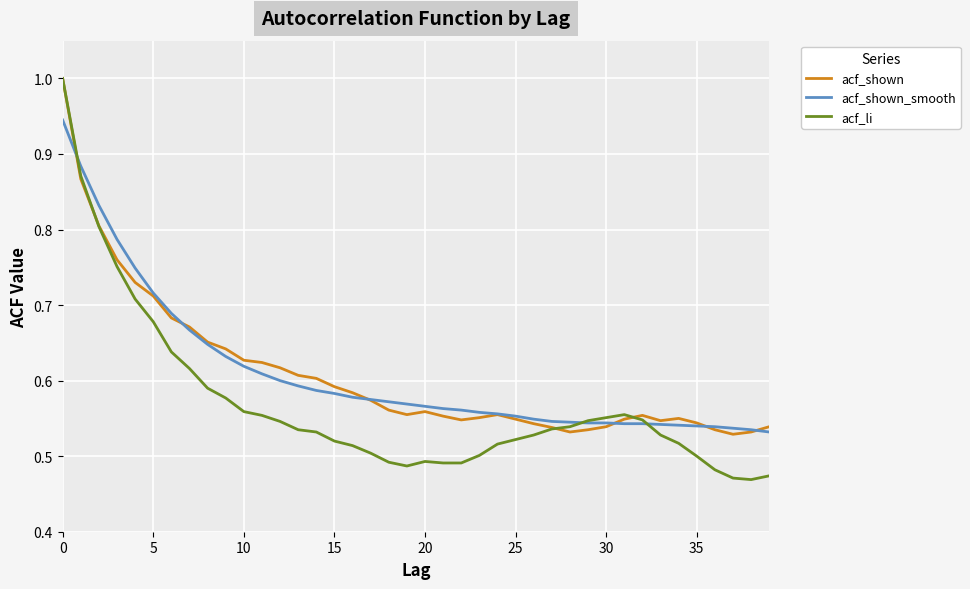

Which series has the largest range (max minus min)?

acf_li